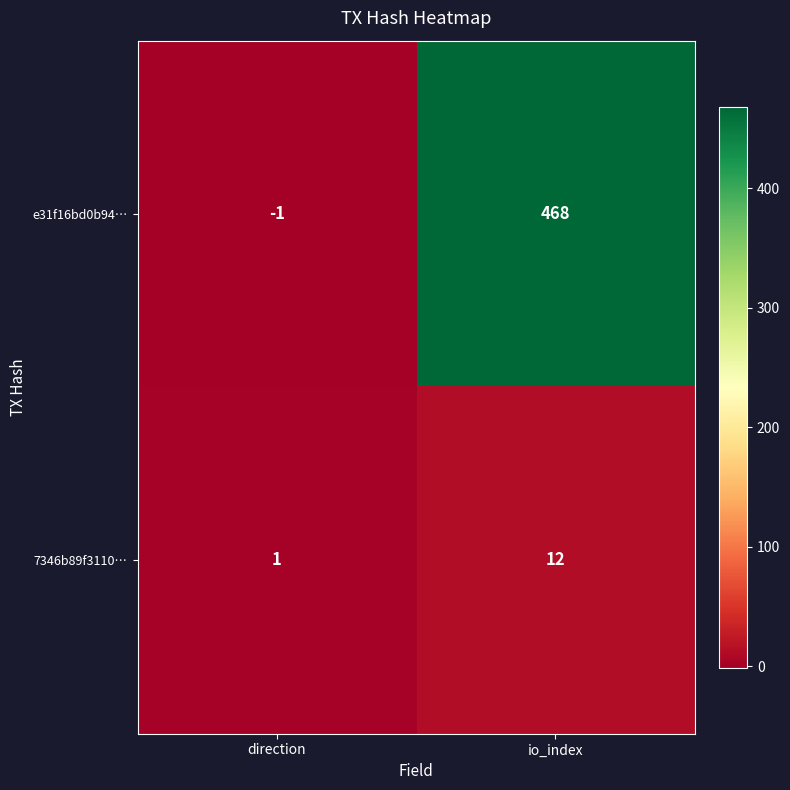

Reading left to right, transcribe all the data shown in this chart.

e31f16bd0b94…: -1	468
7346b89f3110…: 1	12